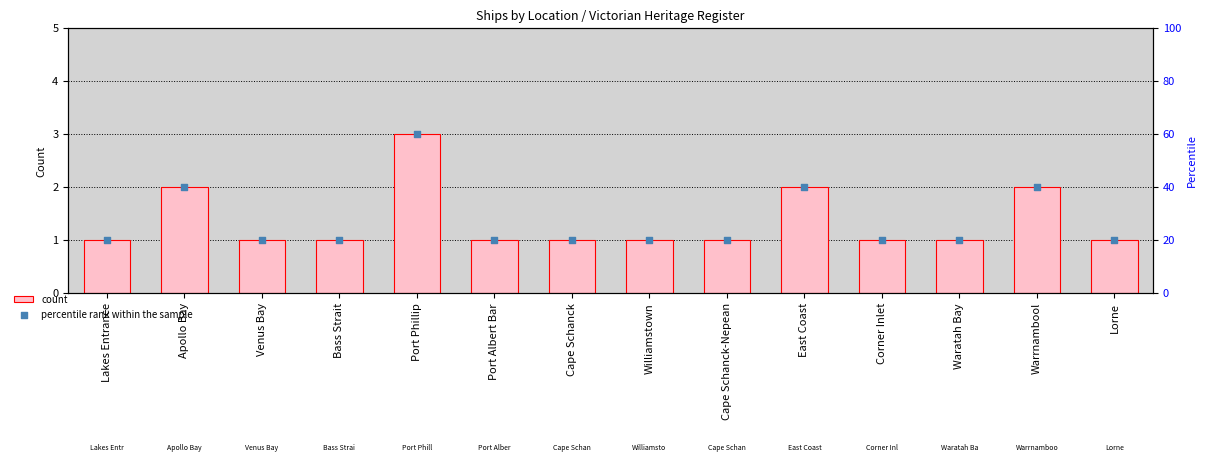

Which series reaches the minimum Y coordinate?

count